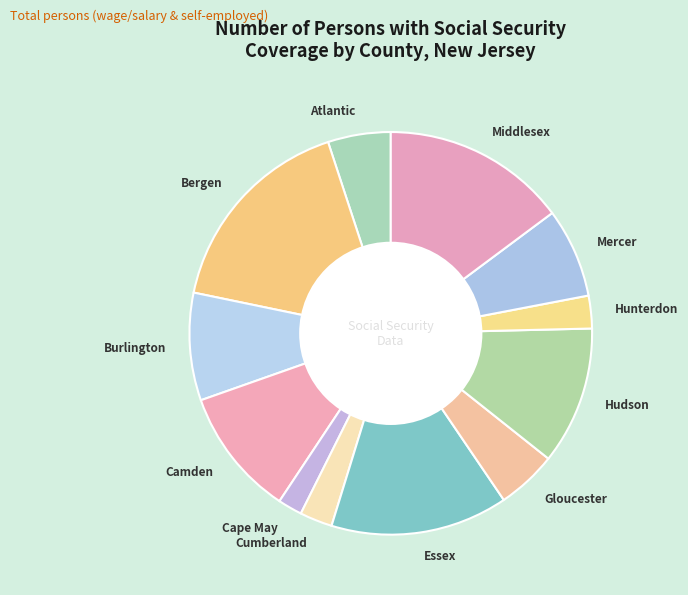

Does Camden represent more than half of the total?

No